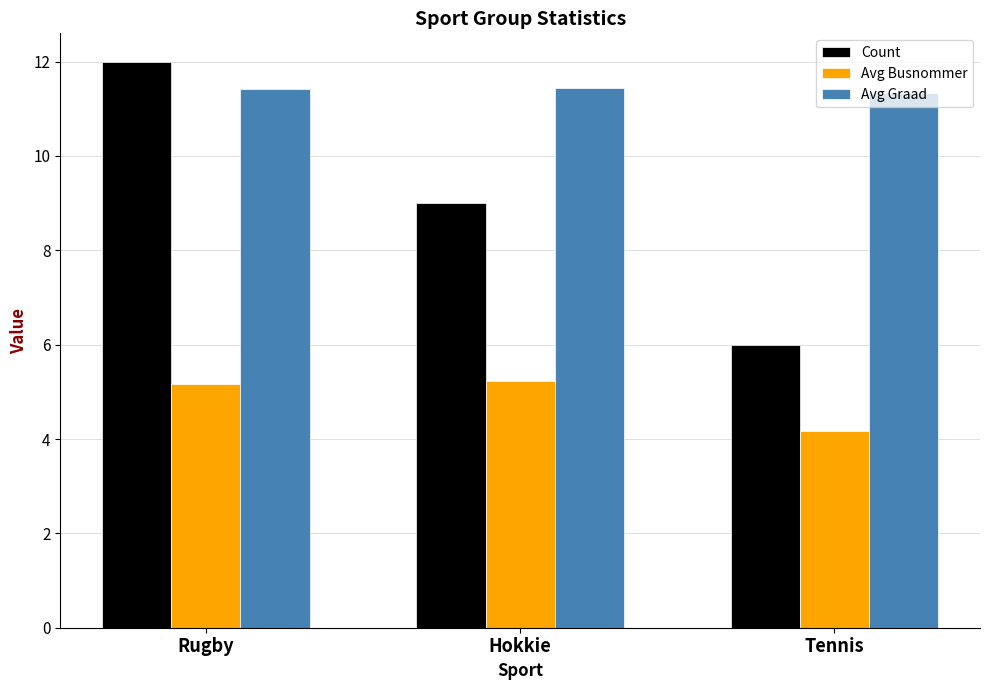

At how many categories does at least one series exceed 5?

3